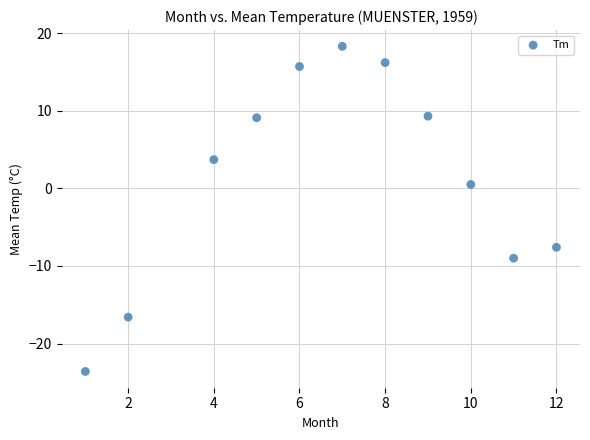

What is the average Y value?

1.5